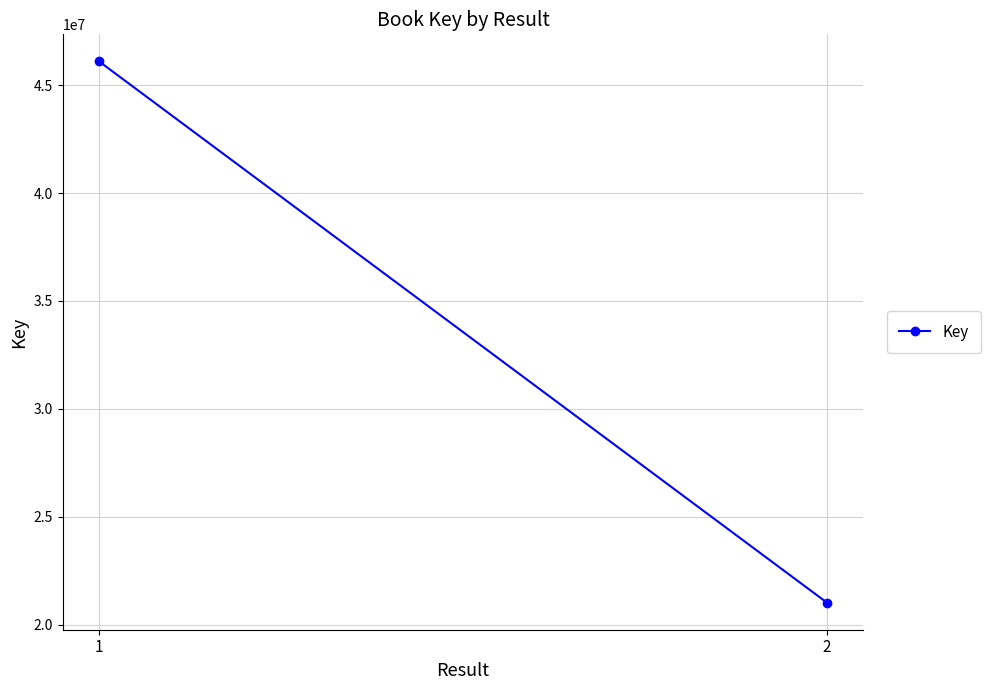

Which label corresponds to the largest value in the chart?

1